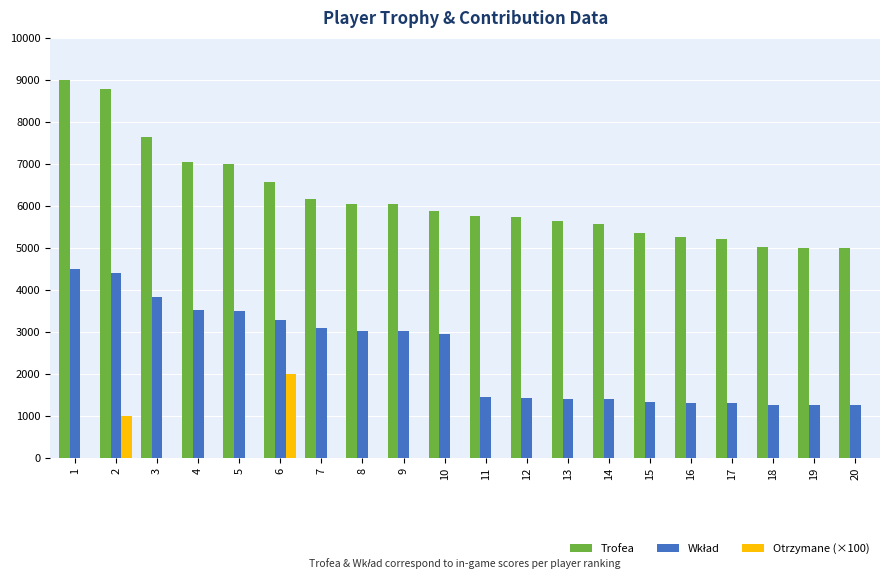

Which series has the largest total across all categories?

Trofea